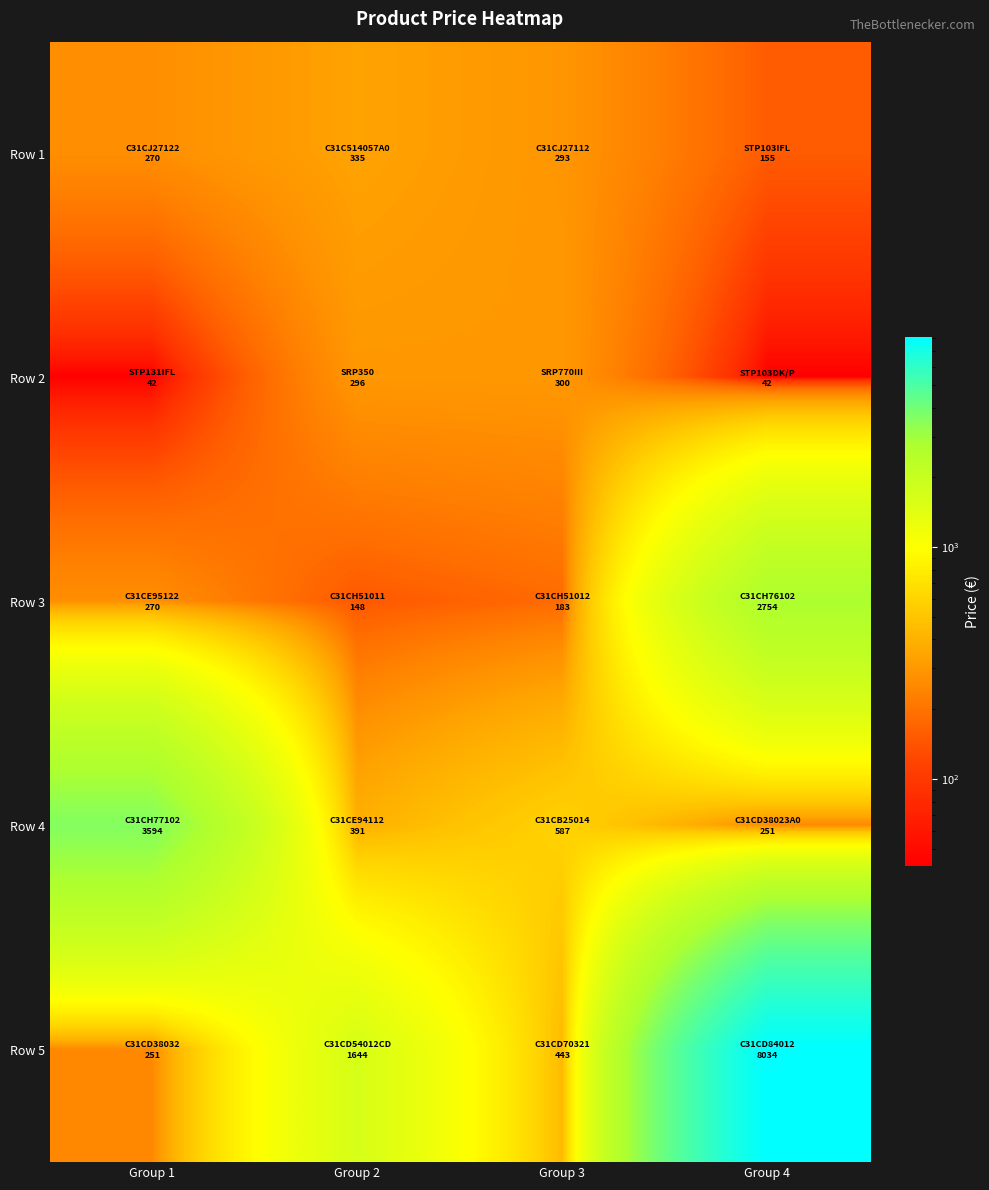

Reading left to right, list all the values displayed in this chart.

Row 1: Group 1=270.0	Group 2=334.8	Group 3=292.8	Group 4=154.8
Row 2: Group 1=42.0	Group 2=296.4	Group 3=300.0	Group 4=42.0
Row 3: Group 1=270.0	Group 2=147.6	Group 3=182.8	Group 4=2754.0
Row 4: Group 1=3594.0	Group 2=391.2	Group 3=586.8	Group 4=250.8
Row 5: Group 1=250.8	Group 2=1644.0	Group 3=442.8	Group 4=8034.0